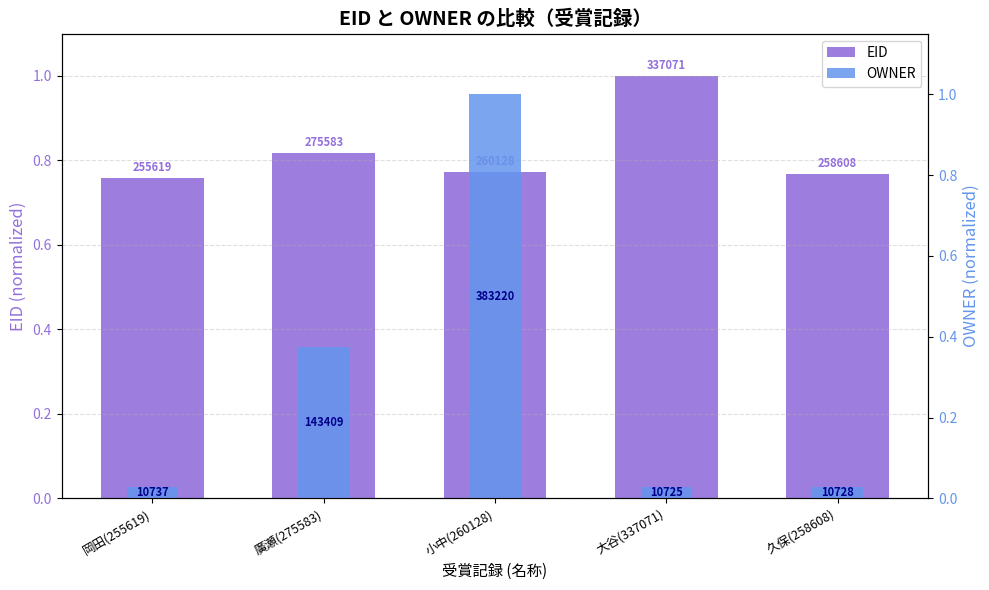

What is the difference between the OWNER values at 小中(260128) and 廣瀬(275583)?

0.6